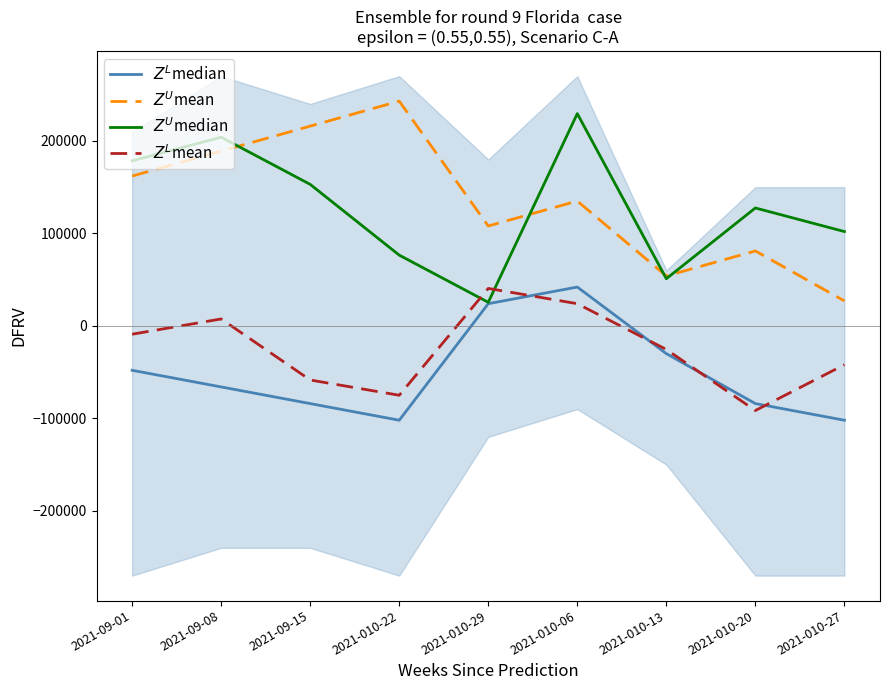

Which series ends up on top after the final intersection of $Z^L$median and $Z^L$mean?

$Z^L$mean